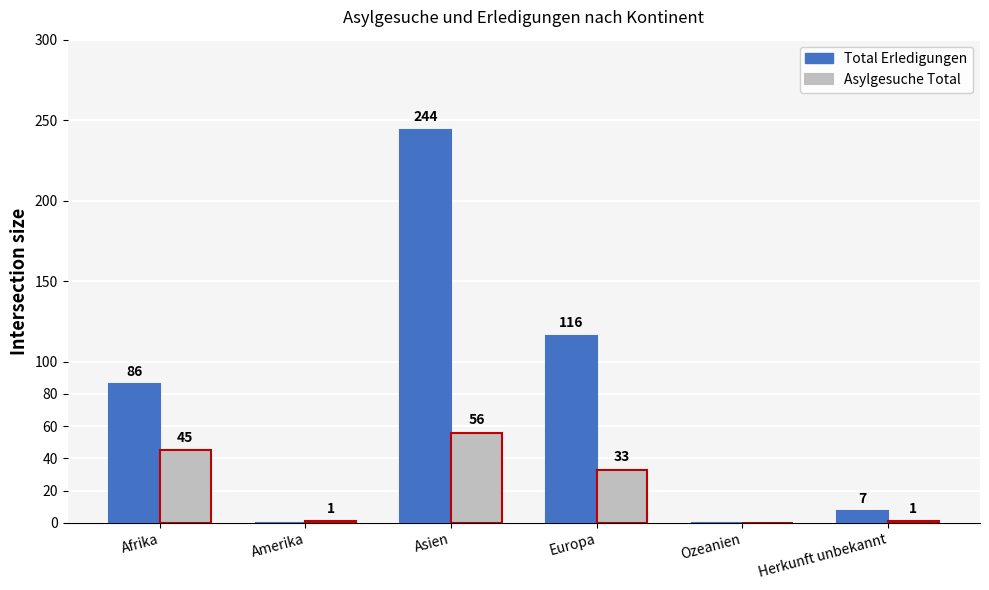

The Asylgesuche Total series shows 56 at Asien. True or false?

True